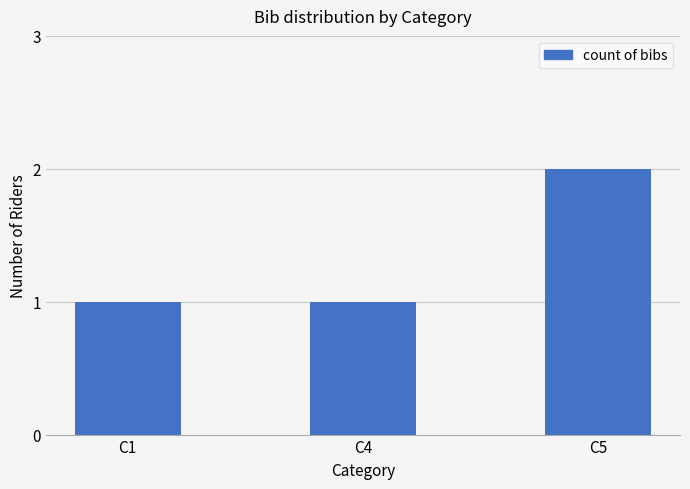

What is the maximum value shown in the chart?

2